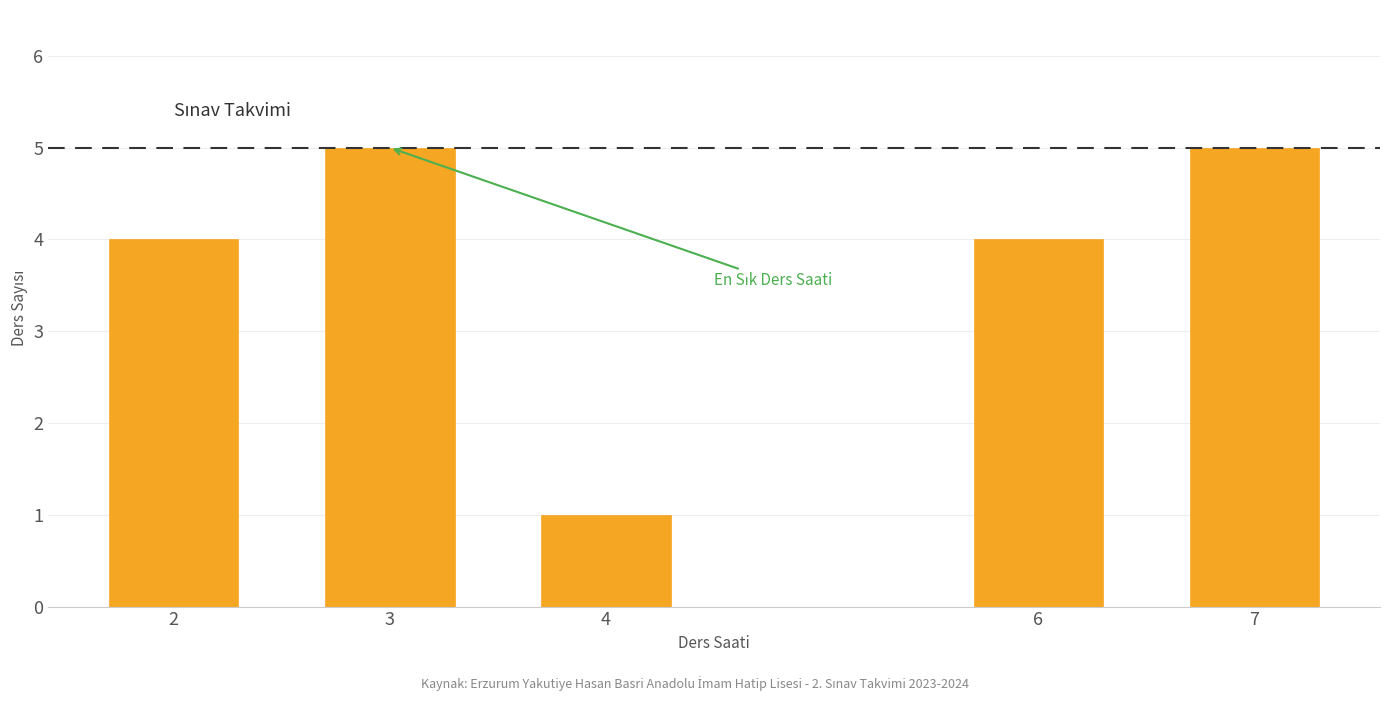

Reading left to right, extract all data points from this chart.

4	5	1	4	5